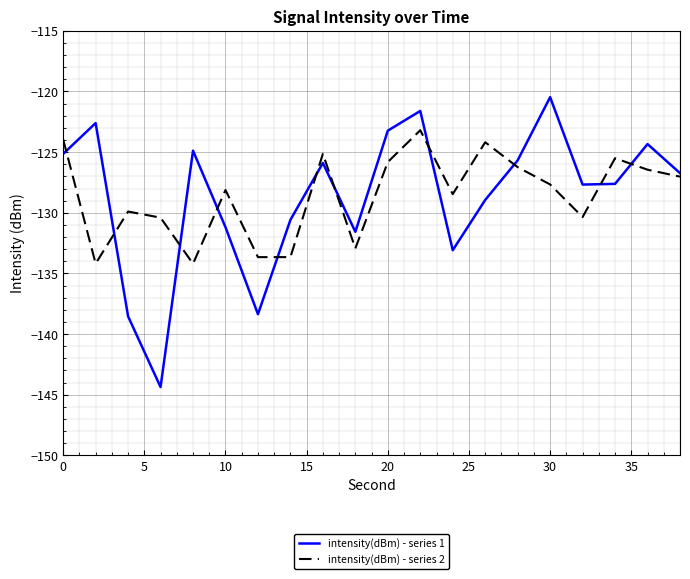

Which series has the widest spread of values?

intensity(dBm) - series 1